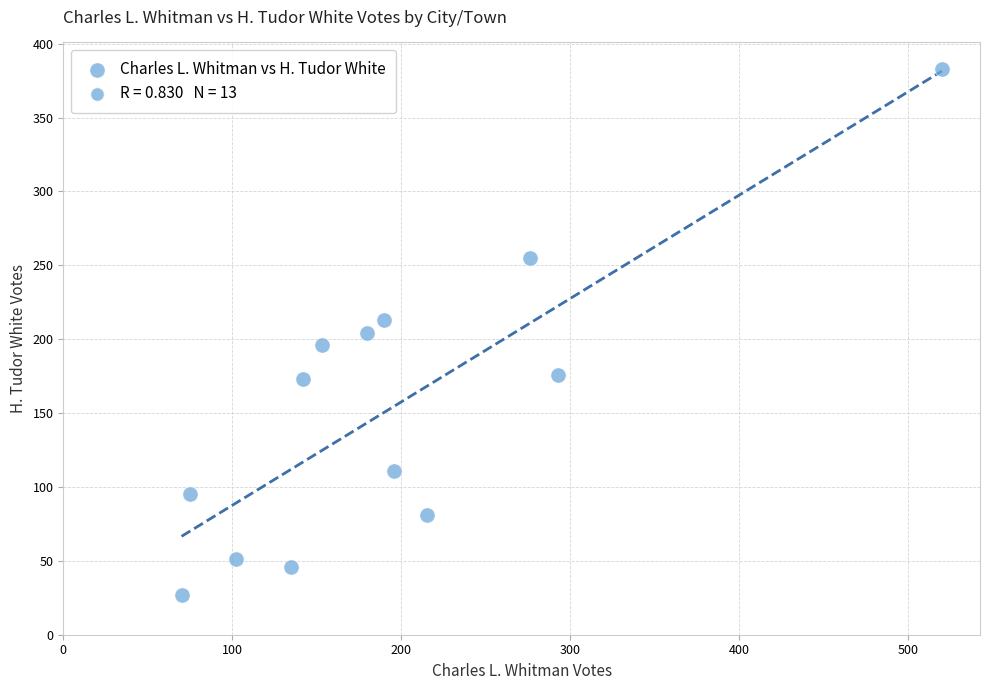

What is the range of X values (max minus min)?

450